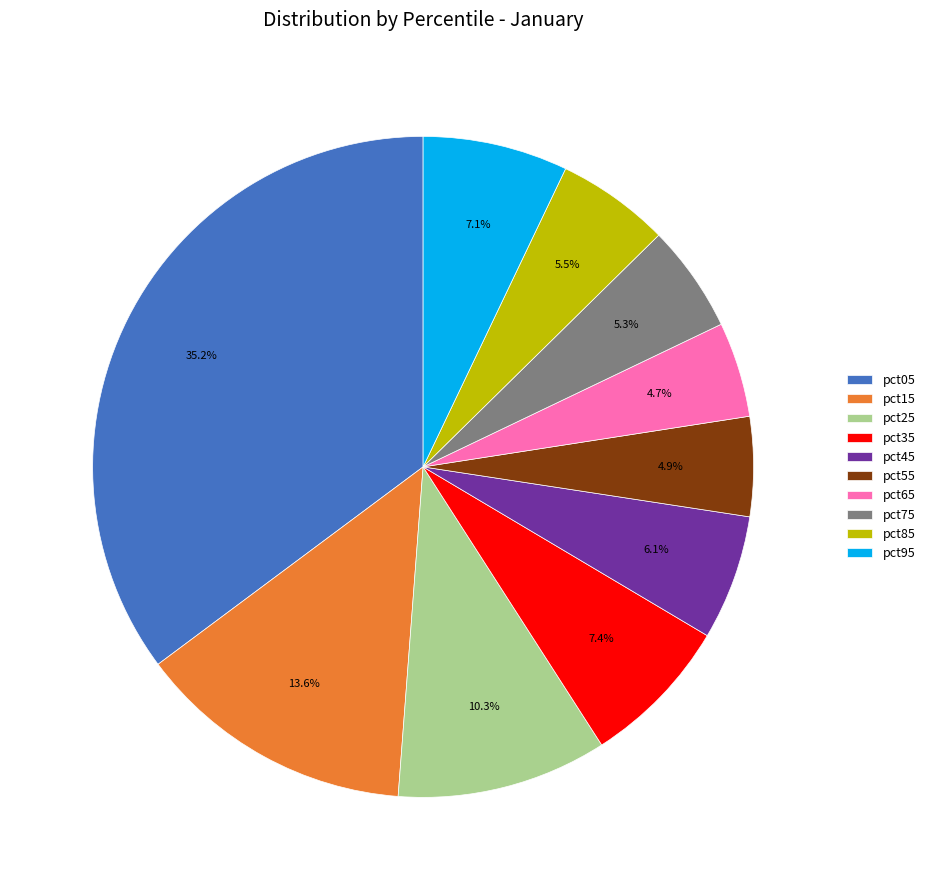

How many segments does this pie chart have?

10